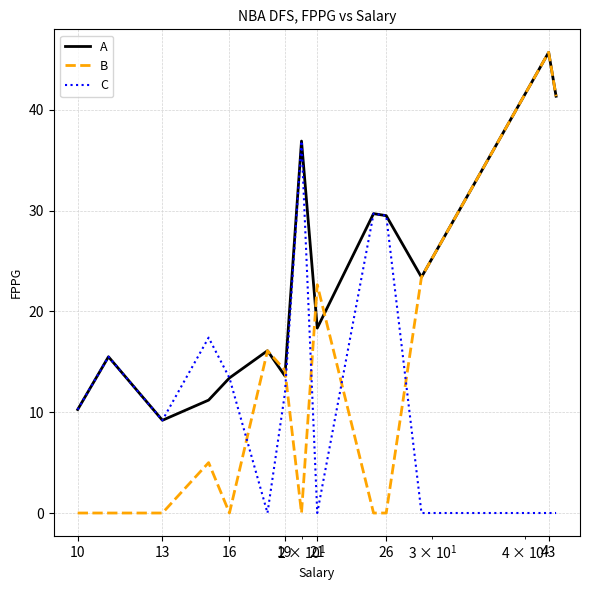

How many intersections are there between B and C?

5